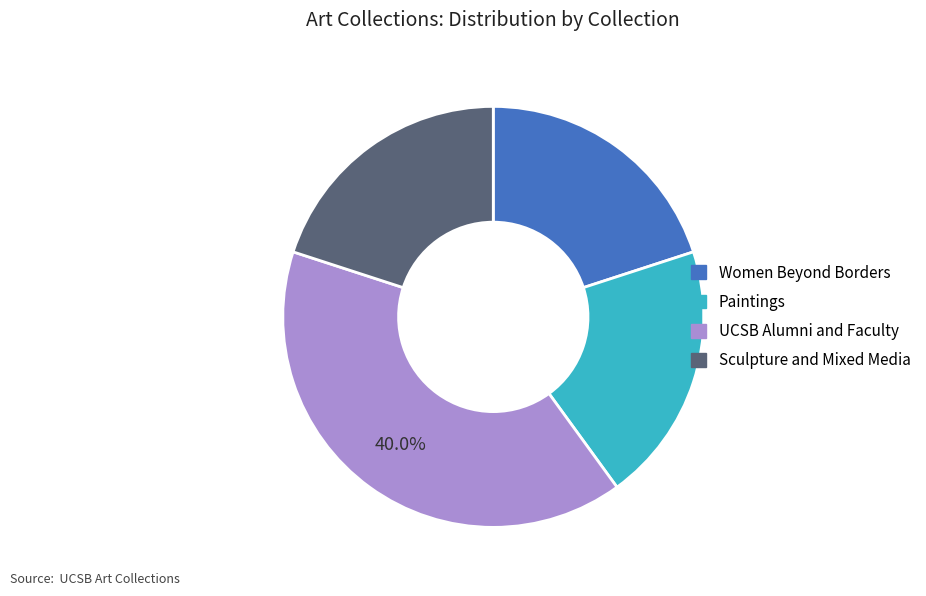

How many segments does this pie chart have?

4